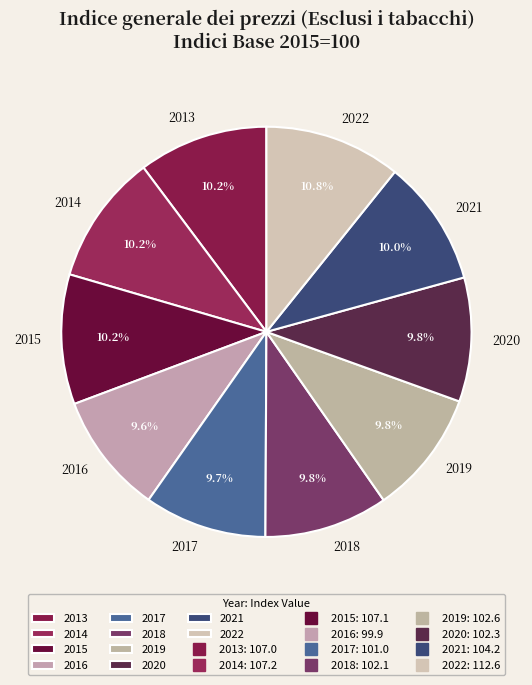

Is there a majority slice in this chart?

No